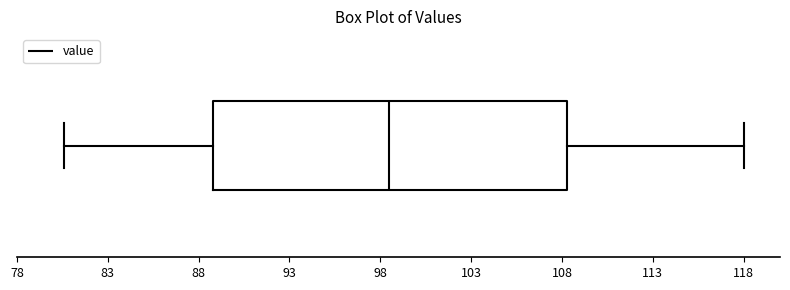

Transcribe this box plot: give where the median line is, the range the box spans, and where the two whiskers end, as read against the x-axis. The values are not printed on the chart, so give them approximately, as read against the axis.

median 98.5, box 89.0 to 108.5, whiskers 80.5 to 118.0